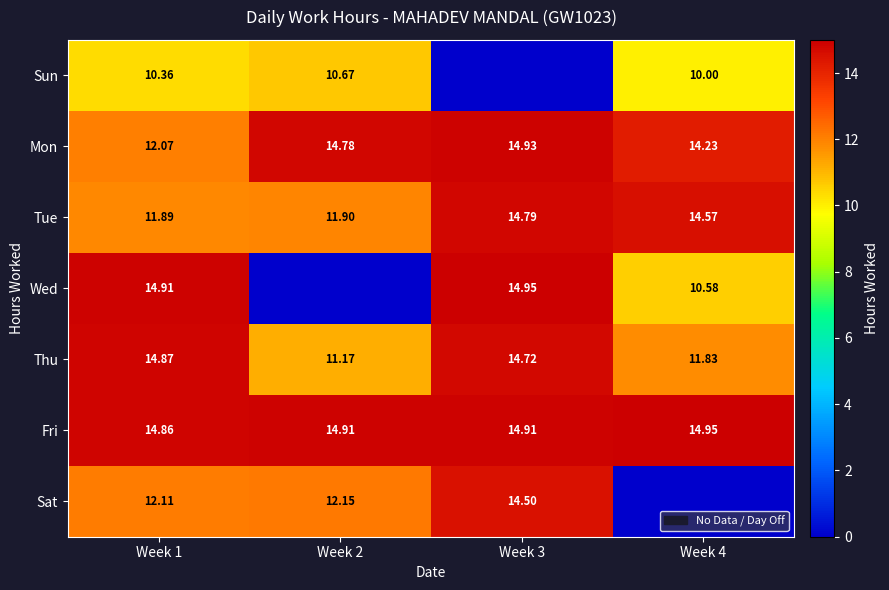

What is the spread (max minus min) of values at Week 2?

14.9